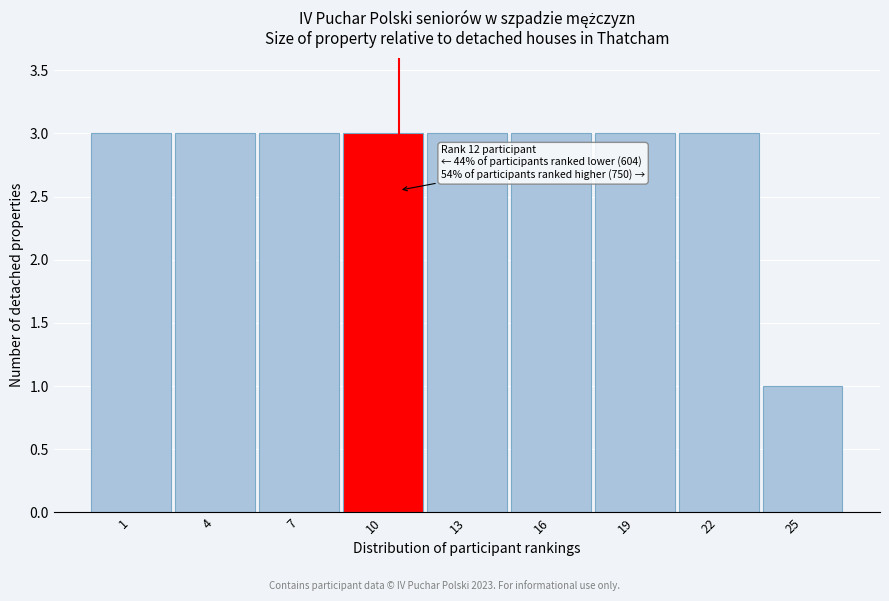

Reading left to right, transcribe all the data shown in this chart.

1=3	4=3	7=3	10=3	13=3	16=3	19=3	22=3	25=1